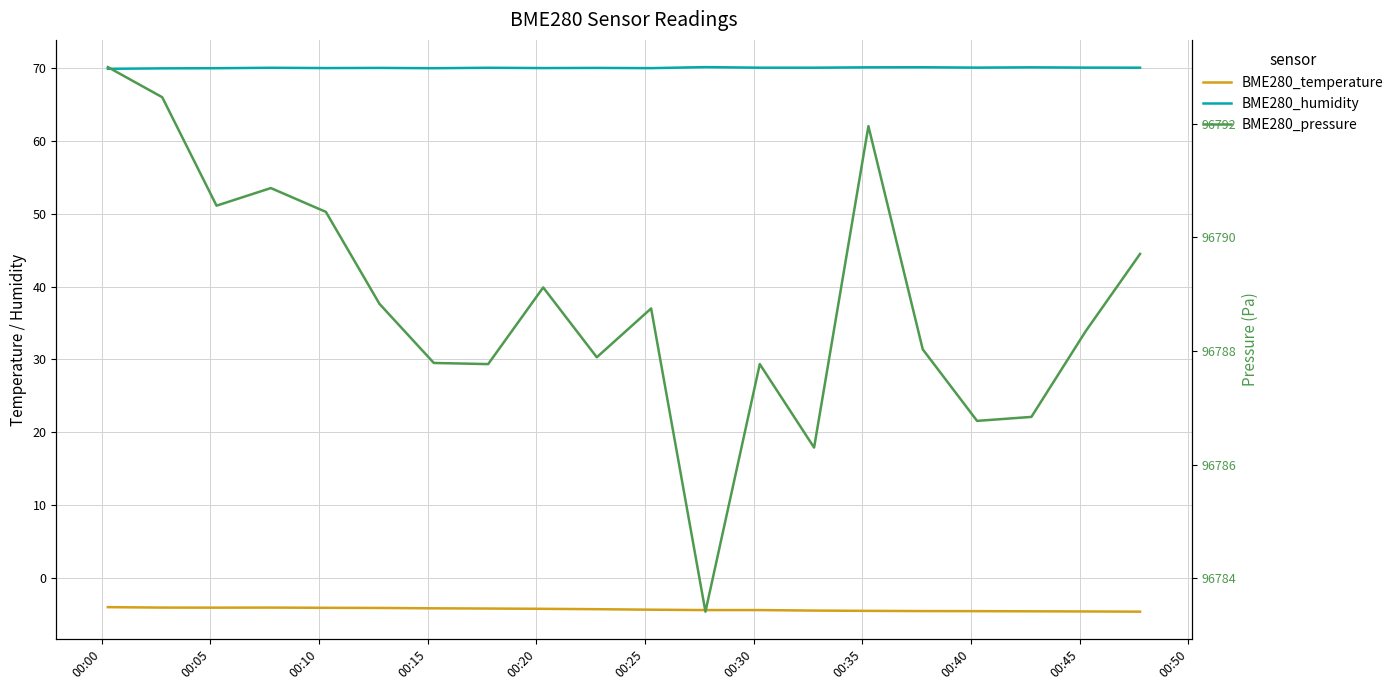

What is the total value across all series at 00:20?

96856.3